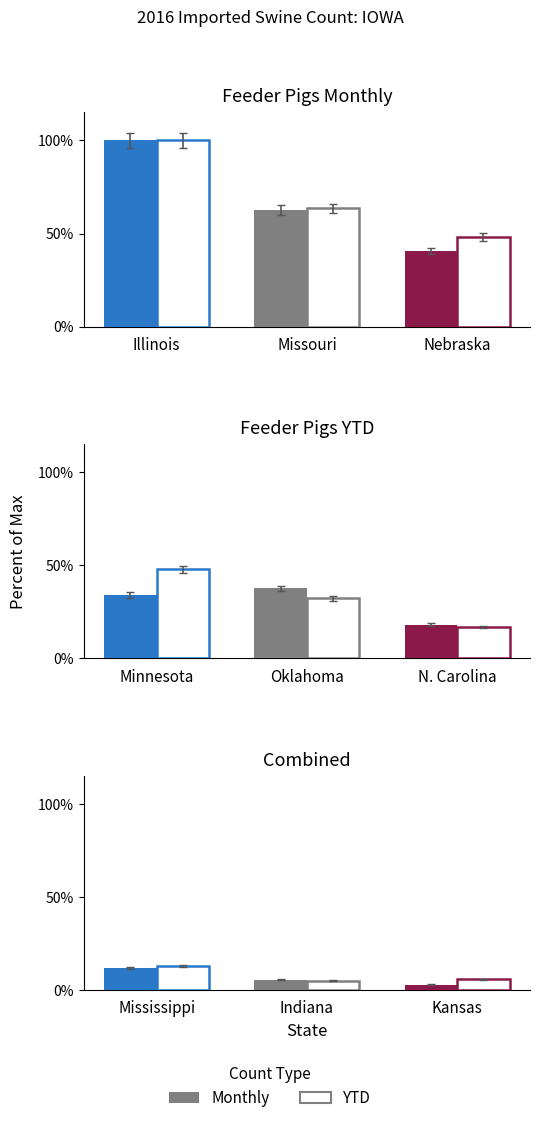

Which series has the widest spread of values?

Monthly